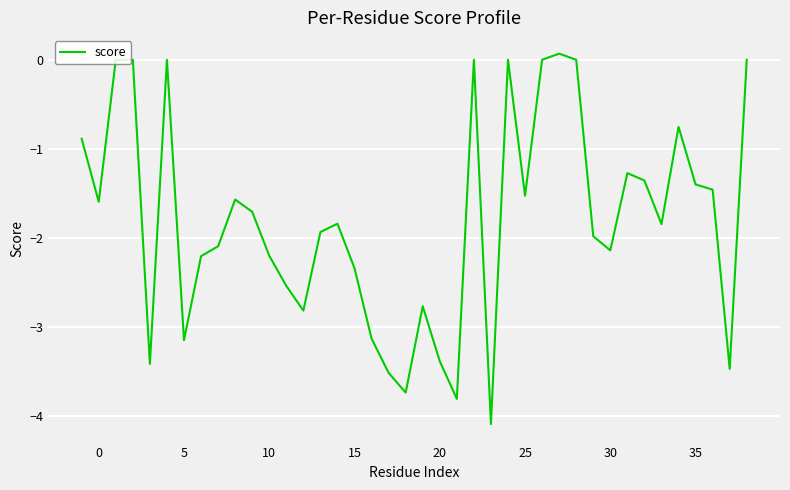

What is the smallest value displayed?

-4.1